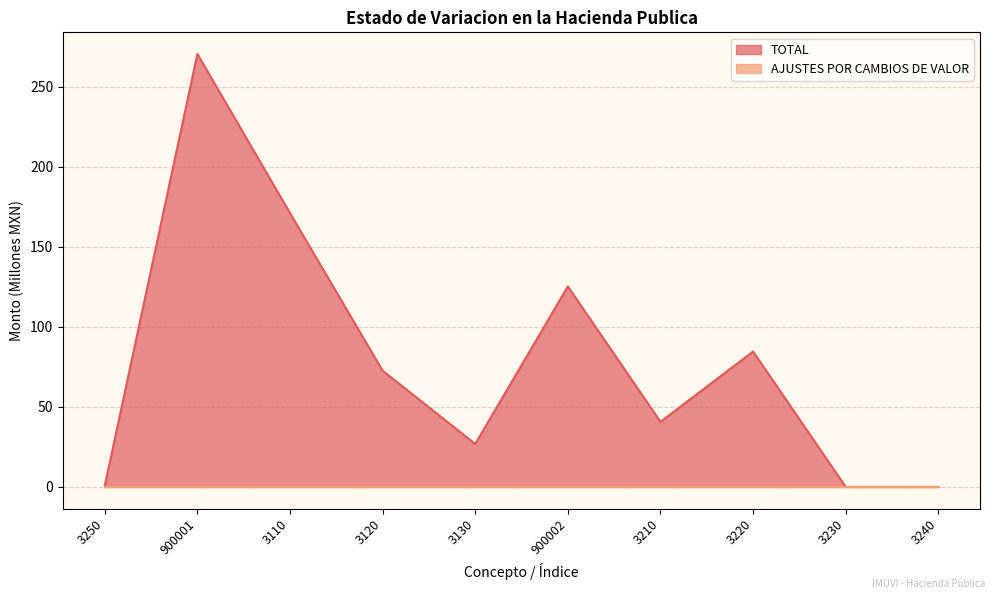

List the labels in order of value, largest first.

900001, 3110, 900002, 3220, 3120, 3210, 3130, 3250, 3230, 3240